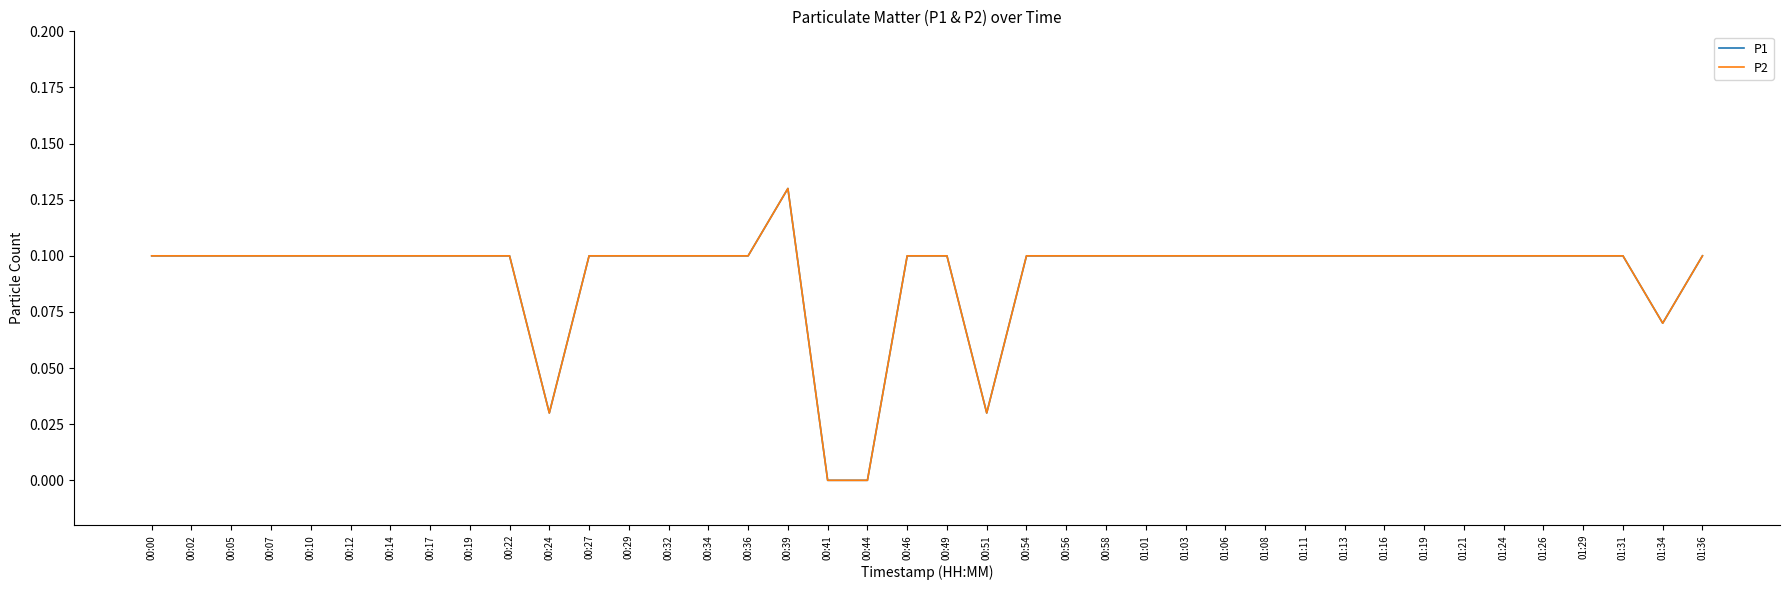

Which category has the lowest value in the P1 series?

00:41